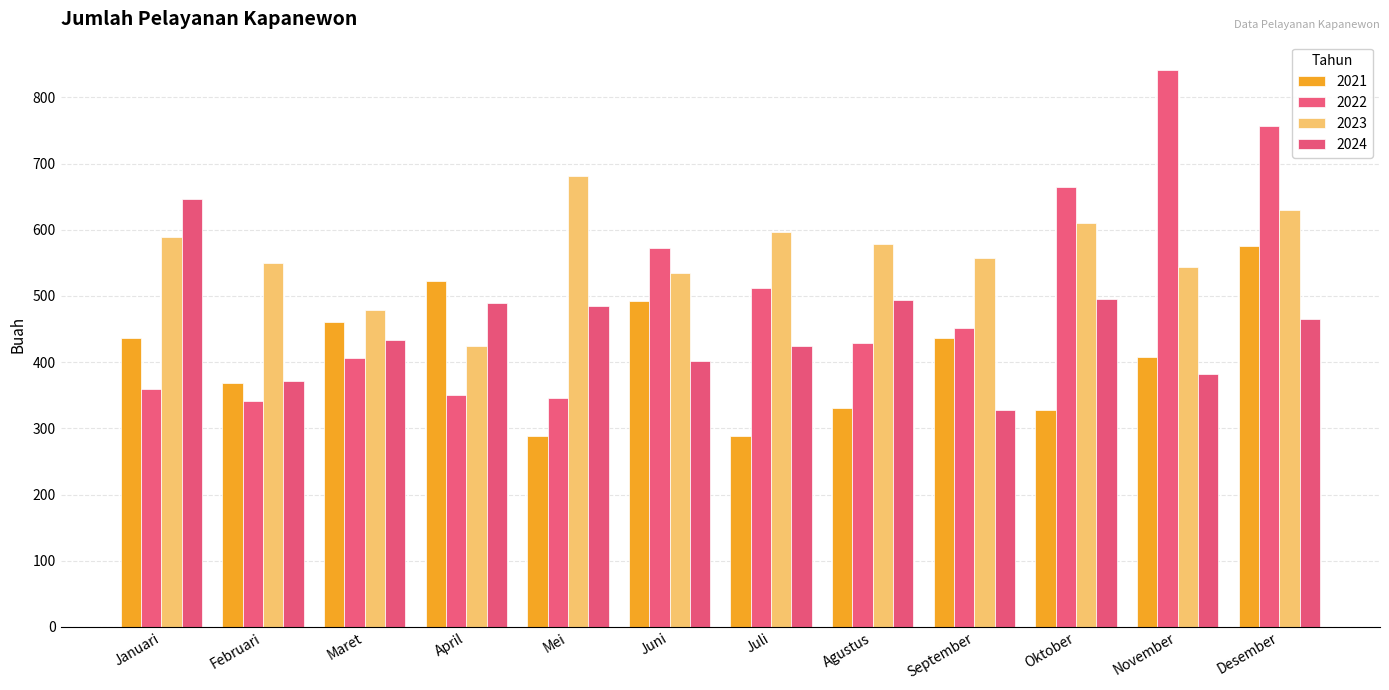

What is the minimum value shown in the chart?

289